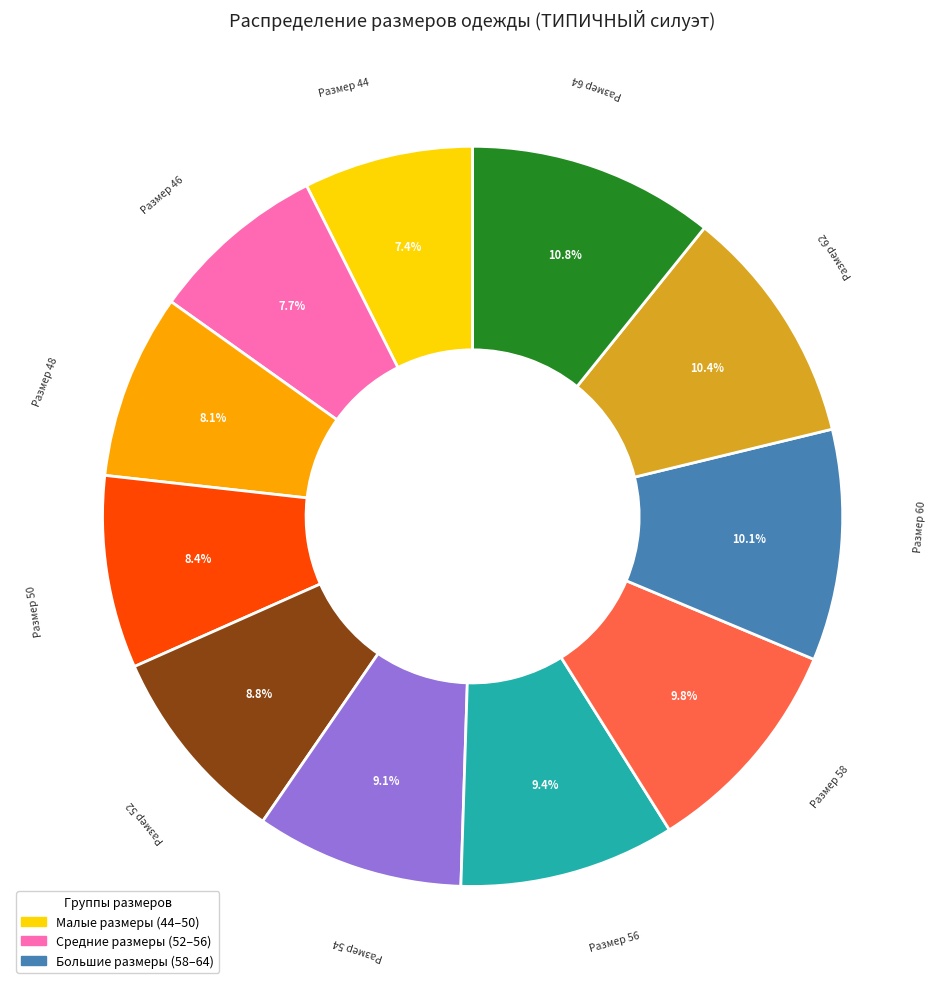

Is there a majority slice in this chart?

No